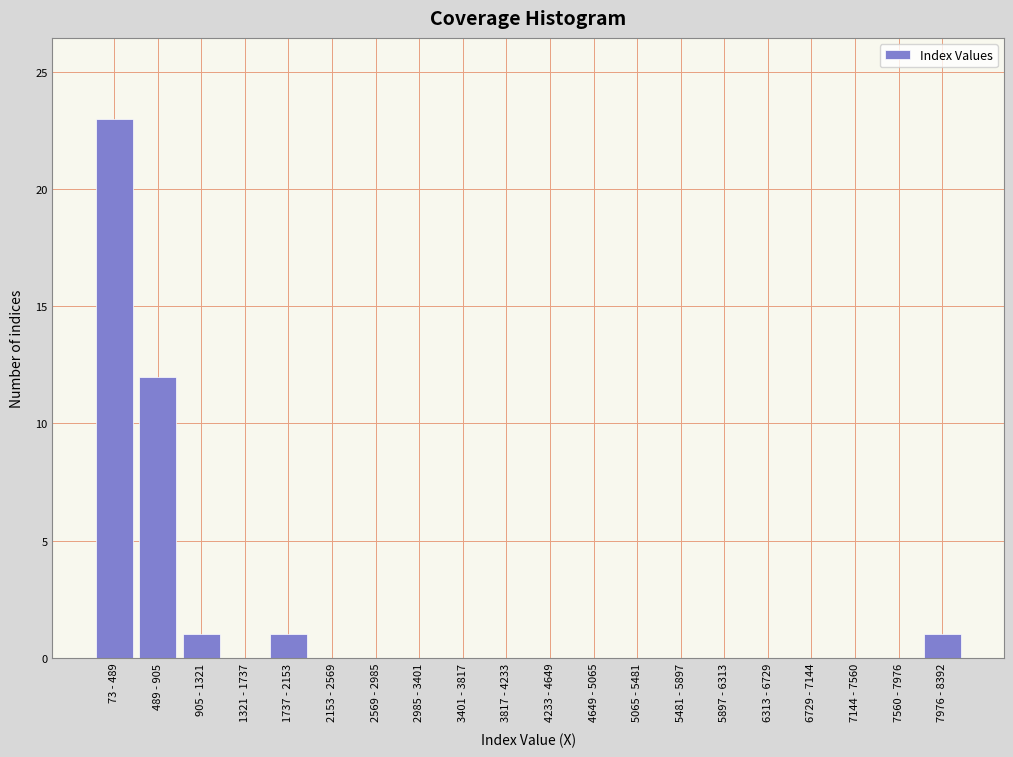

Reading right to left, list all the values displayed in this chart.

7976 - 8392=1	7560 - 7976=0	7144 - 7560=0	6729 - 7144=0	6313 - 6729=0	5897 - 6313=0	5481 - 5897=0	5065 - 5481=0	4649 - 5065=0	4233 - 4649=0	3817 - 4233=0	3401 - 3817=0	2985 - 3401=0	2569 - 2985=0	2153 - 2569=0	1737 - 2153=1	1321 - 1737=0	905 - 1321=1	489 - 905=12	73 - 489=23